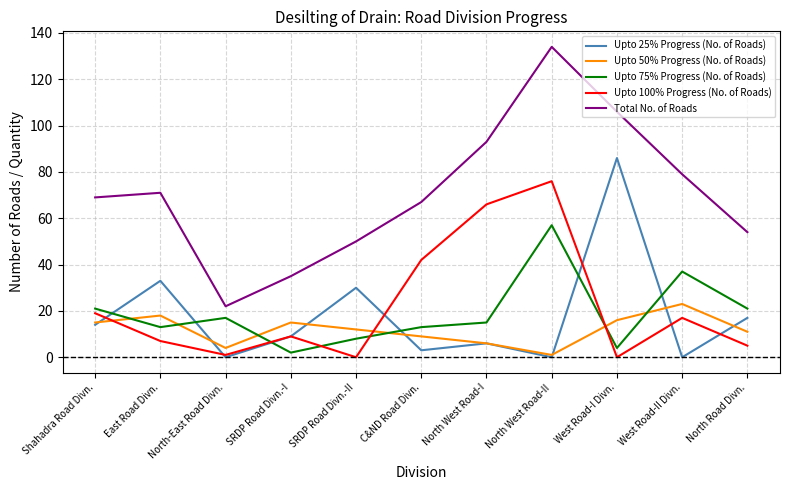

True or false: Total No. of Roads and Upto 25% Progress (No. of Roads) intersect in this chart.

False